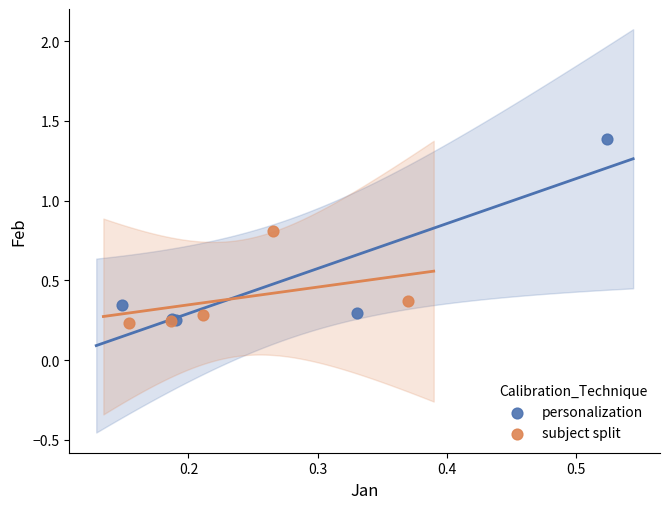

Which series has the widest spread of Y values?

personalization